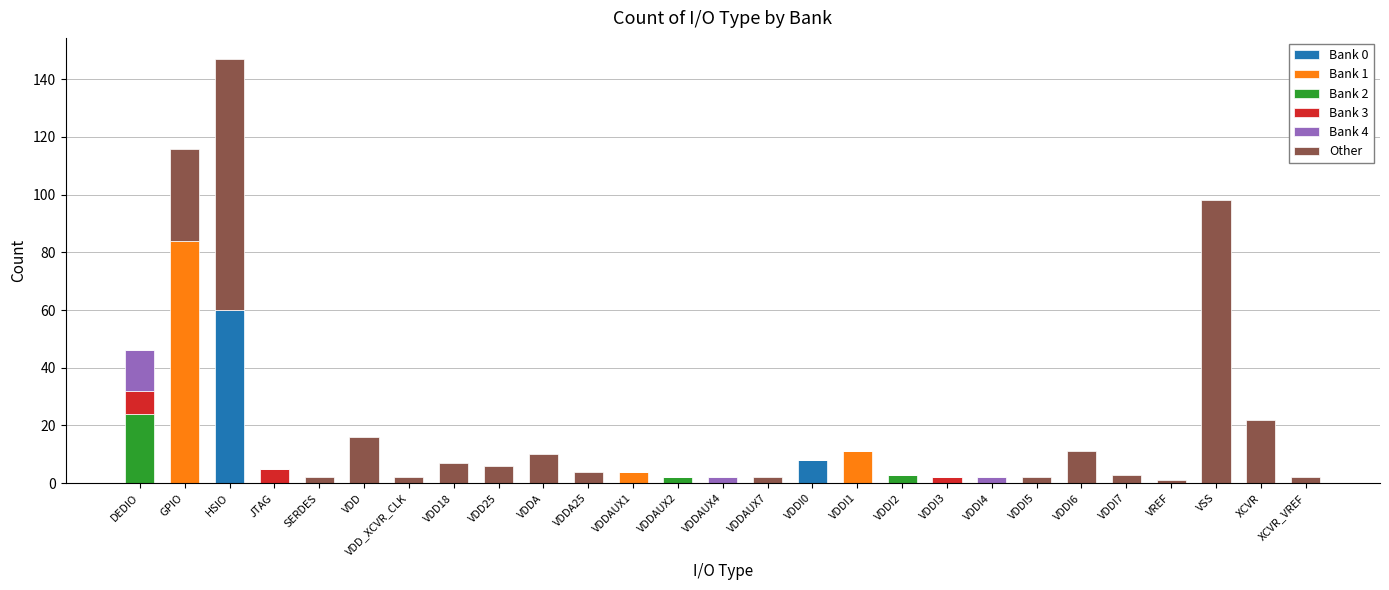

At which label does Bank 0 reach its peak?

HSIO